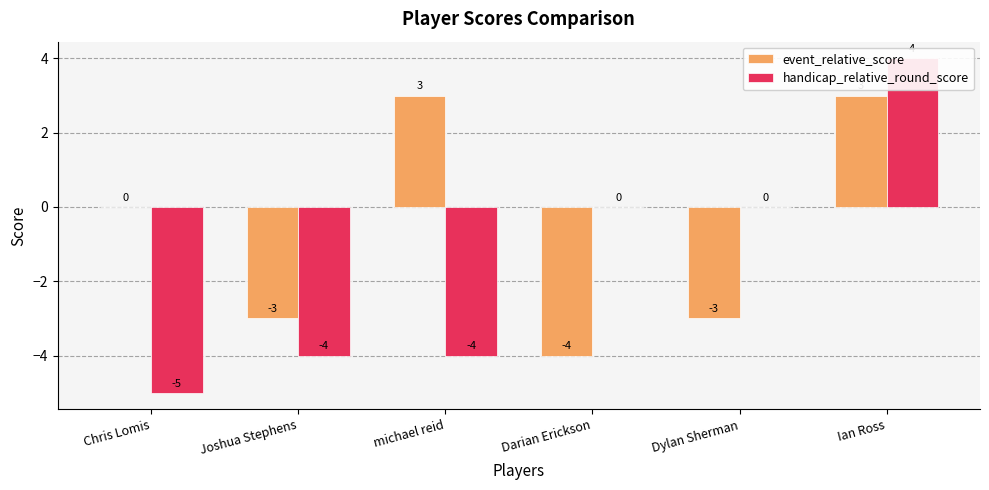

What is the average value of the event_relative_score series?

-1